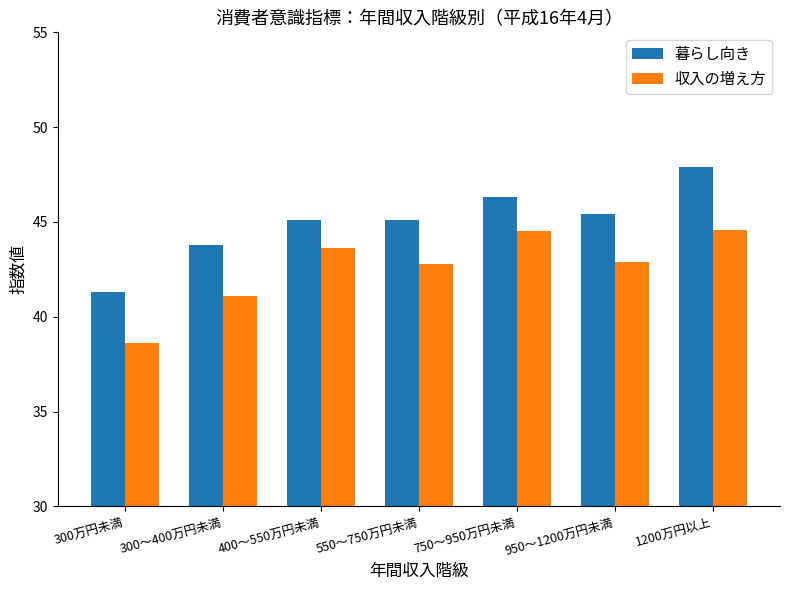

Between 550～750万円未満 and 750～950万円未満, which series saw the biggest shift?

収入の増え方